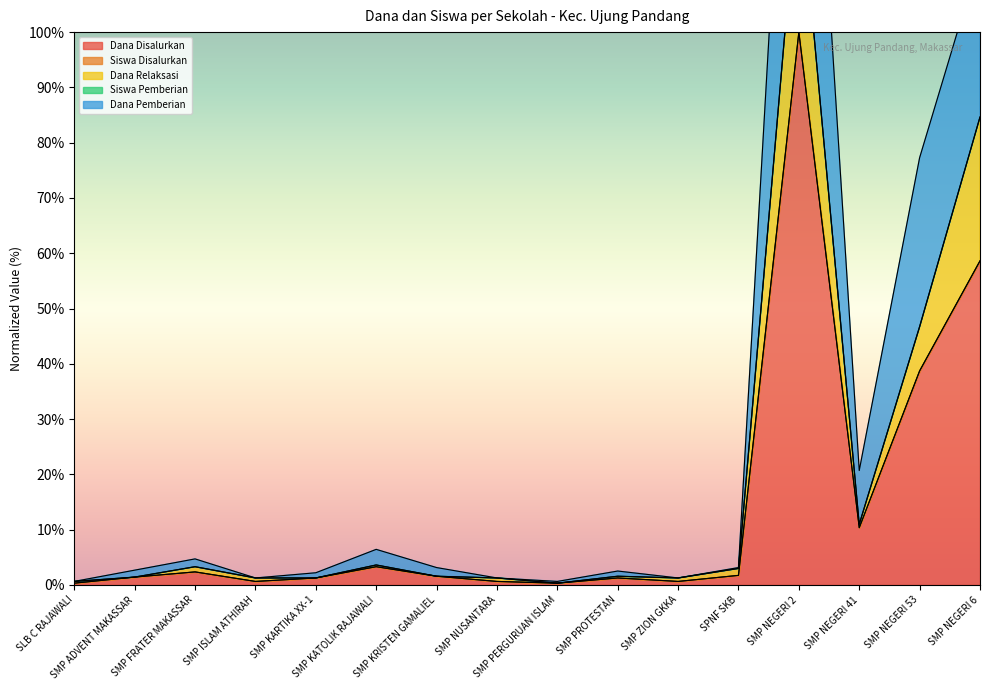

What is the spread (max minus min) of values at SMP PERGURUAN ISLAM?

0.3